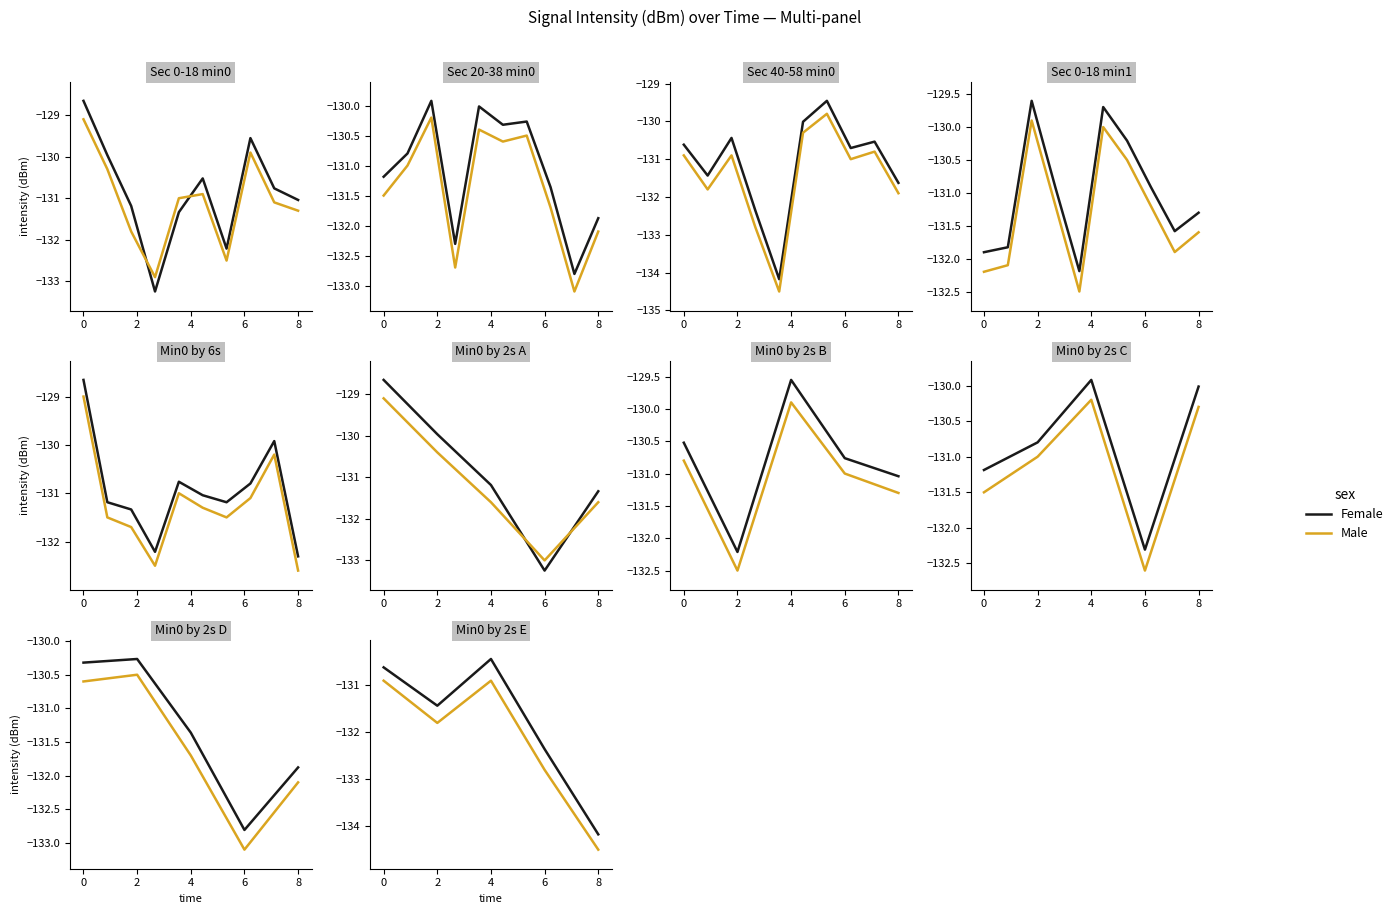

At how many categories does at least one series exceed -133?

4